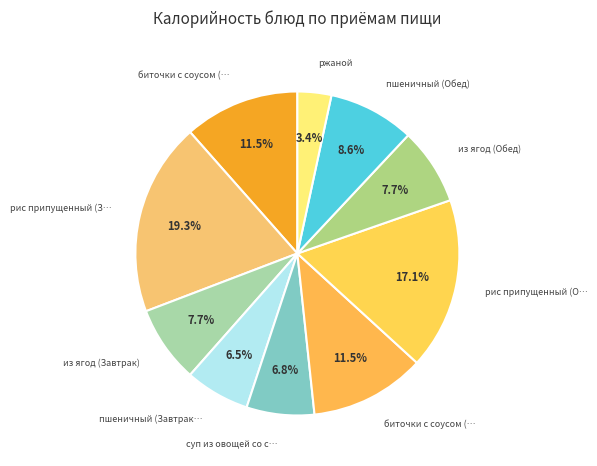

How many slices are in this pie chart?

10